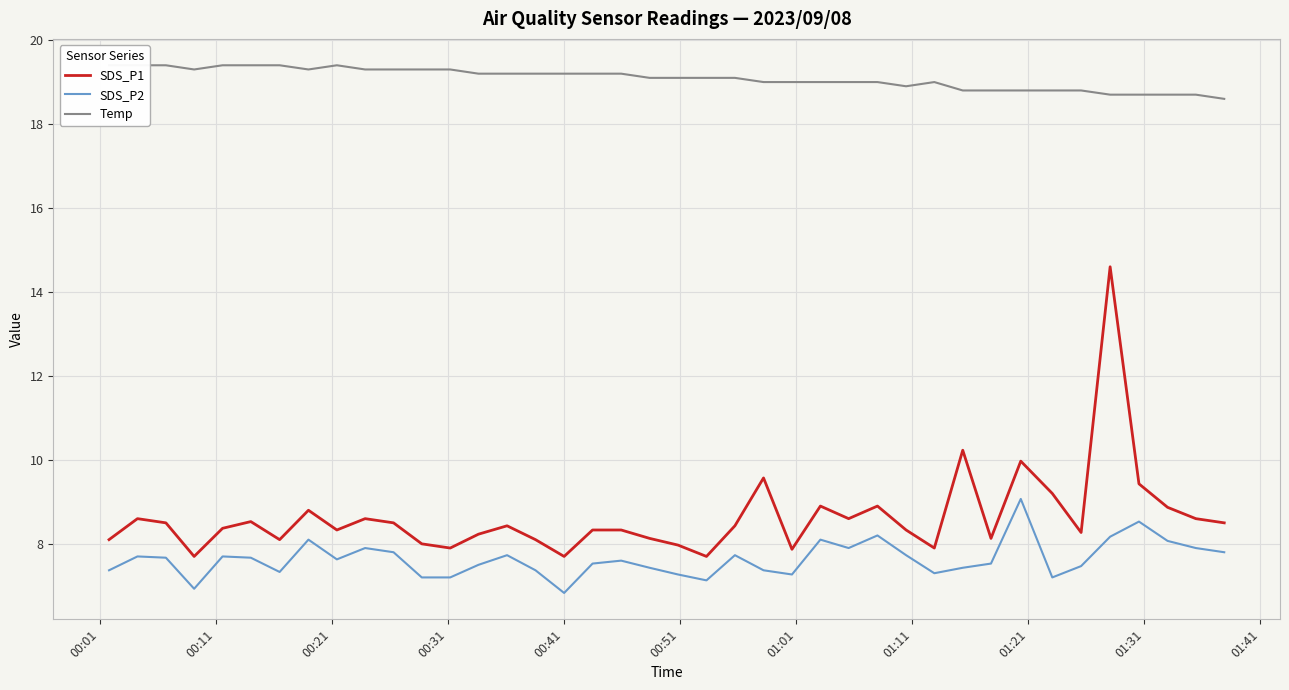

What is the highest value of the SDS_P2 series?

9.1